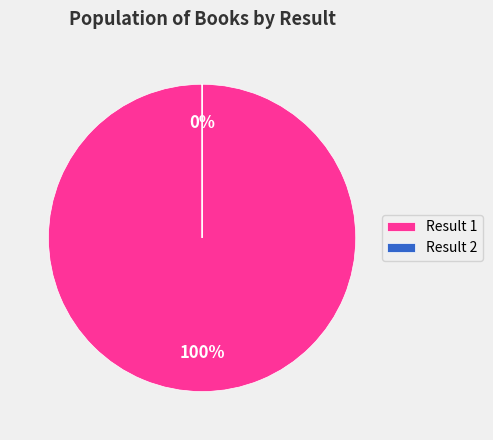

The 1 slice represents 87% of the pie. True or false?

False